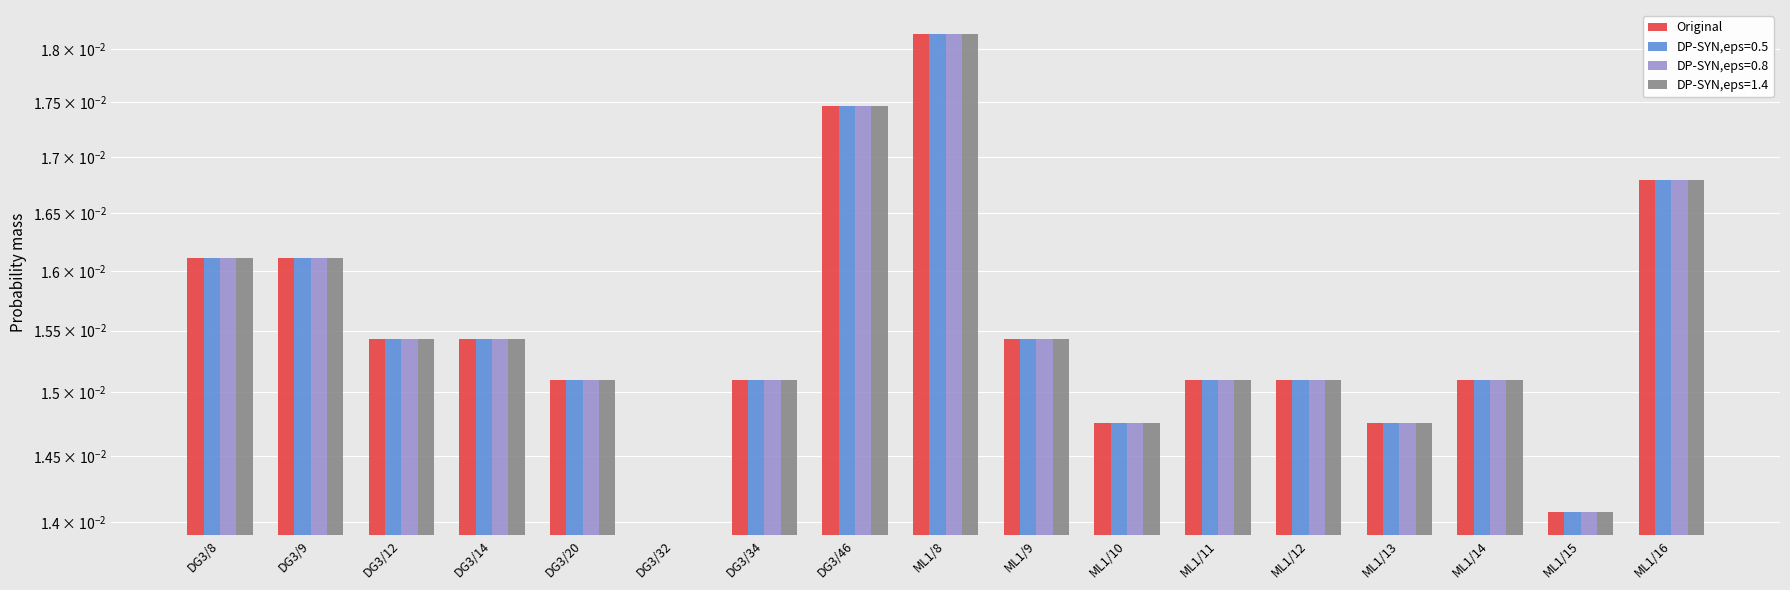

Reading right to left, transcribe all the data shown in this chart.

ML1/16=0.0	ML1/15=0.0	ML1/14=0.0	ML1/13=0.0	ML1/12=0.0	ML1/11=0.0	ML1/10=0.0	ML1/9=0.0	ML1/8=0.0	DG3/46=0.0	DG3/34=0.0	DG3/32=0.0	DG3/20=0.0	DG3/14=0.0	DG3/12=0.0	DG3/9=0.0	DG3/8=0.0